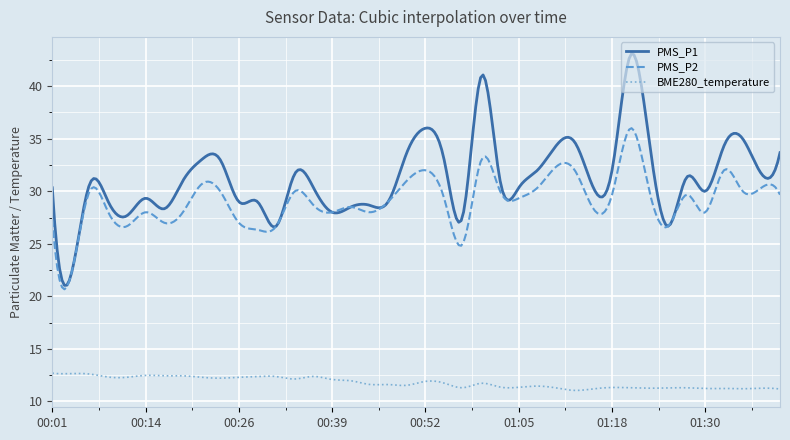

Which series has the largest range (max minus min)?

PMS_P1